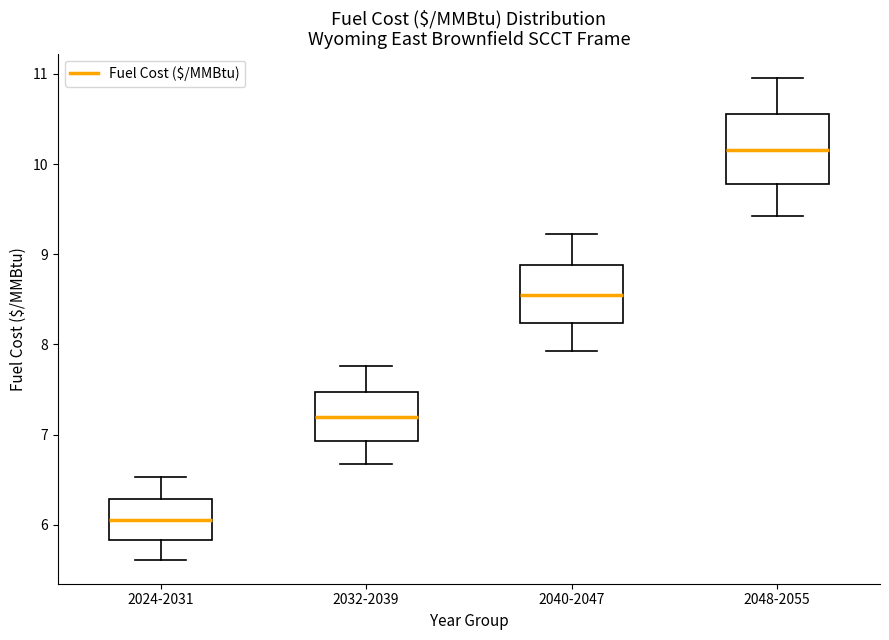

Reading left to right, read every box against the y-axis: the position of its median line, the range the box covers, and the ends of its whiskers. The values are not printed on the chart, so give them approximately, as read against the axis.

2024-2031: median 6.1, box 5.8 to 6.3, whiskers 5.6 to 6.5
2032-2039: median 7.2, box 6.9 to 7.5, whiskers 6.7 to 7.8
2040-2047: median 8.6, box 8.2 to 8.9, whiskers 7.9 to 9.2
2048-2055: median 10.2, box 9.8 to 10.6, whiskers 9.4 to 11.0